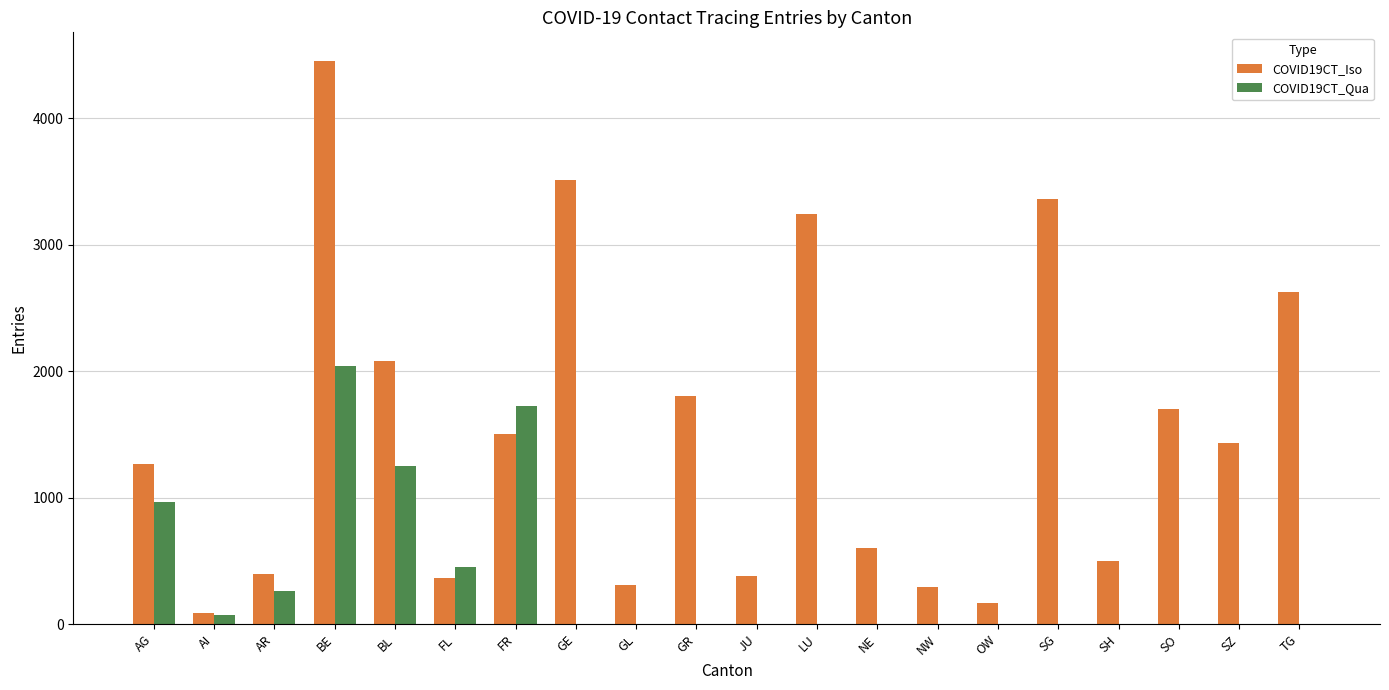

Which series has the largest total across all categories?

COVID19CT_Iso